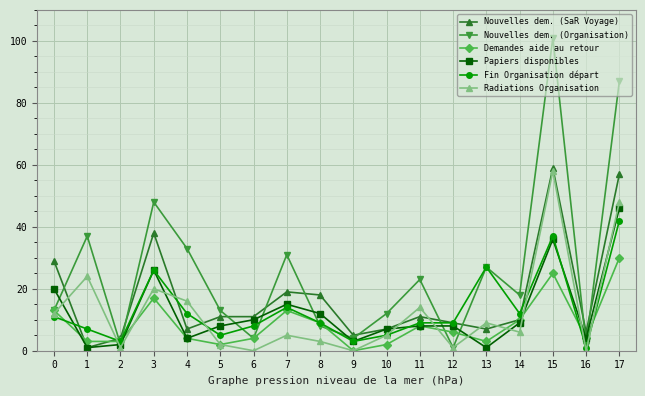

Which series changed the most between 4 and 16?

Nouvelles dem. (Organisation)